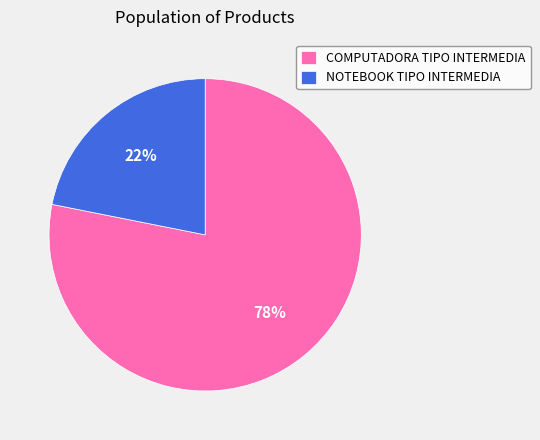

Is COMPUTADORA TIPO INTERMEDIA the majority of the pie?

Yes